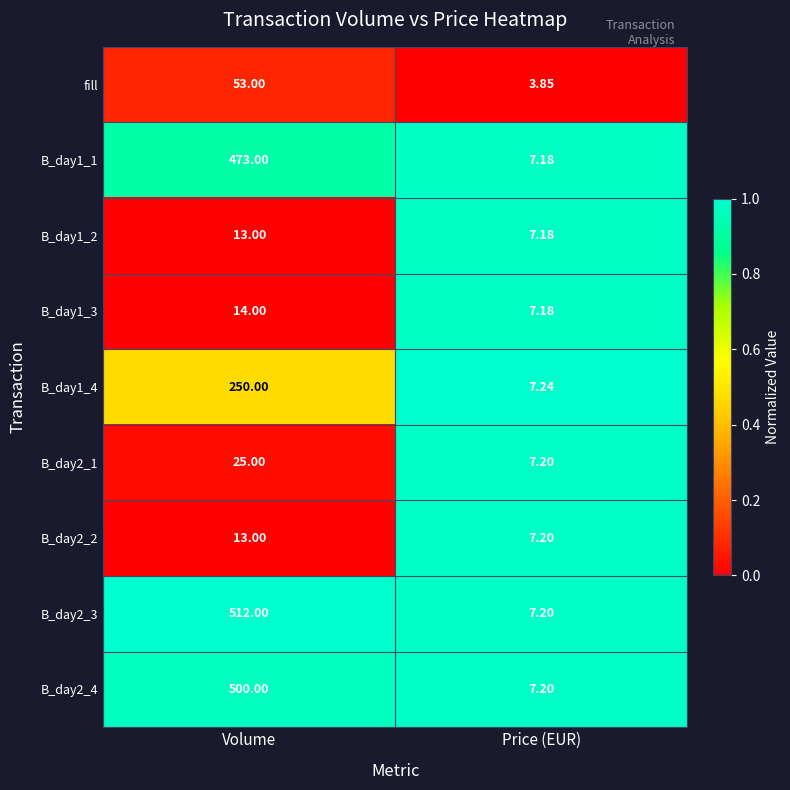

Which label corresponds to the smallest value in the chart?

Price (EUR)